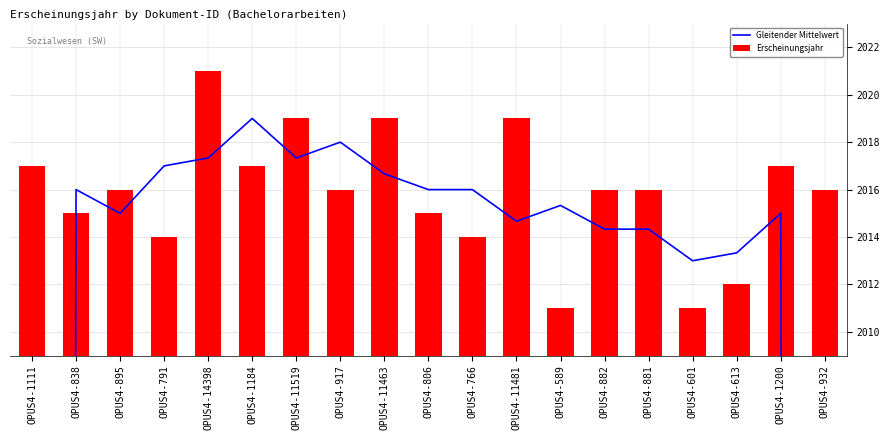

Are the bars horizontal?

No